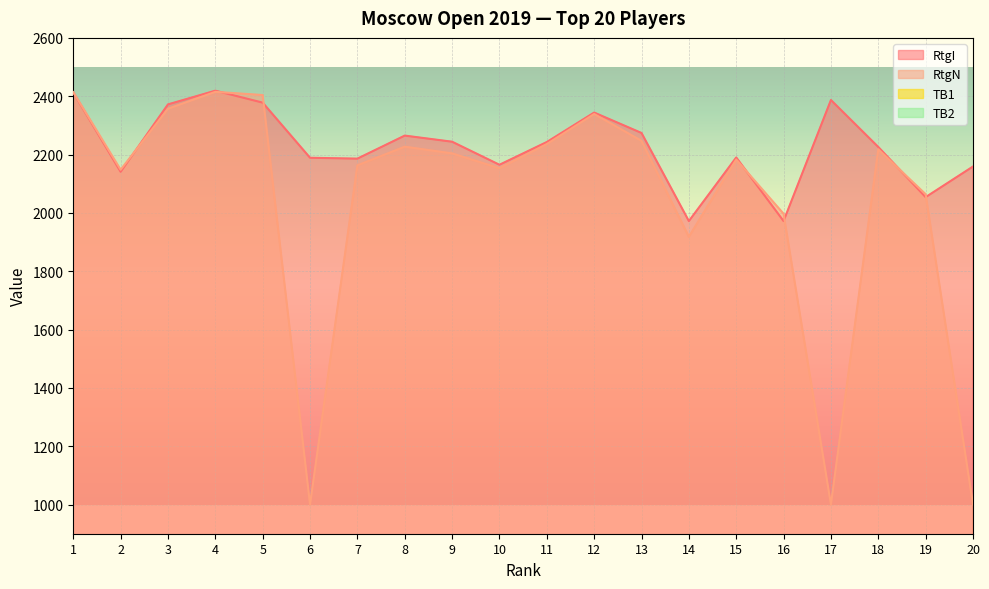

True or false: TB2 and RtgI cross at least once.

False